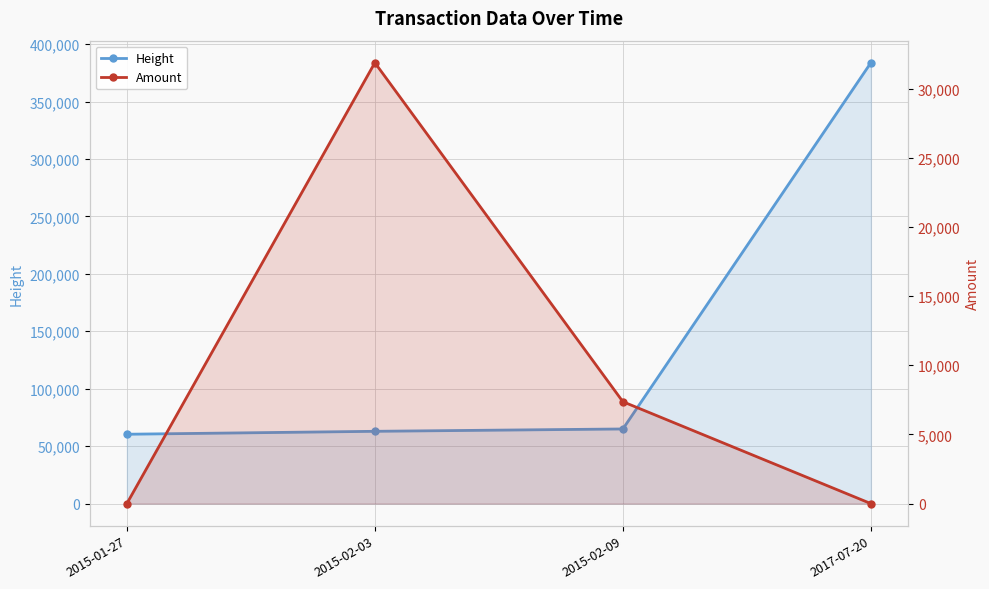

Which series has the widest spread of values?

Height